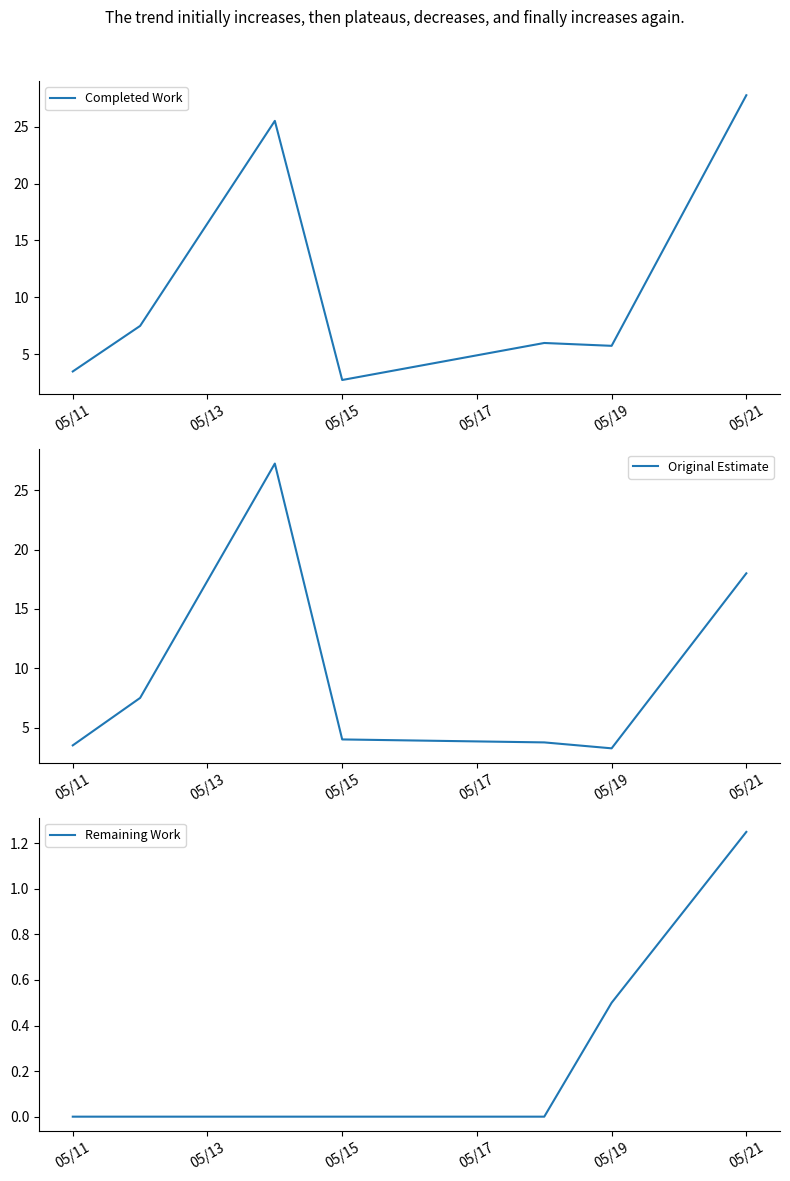

What is the total value across all series at 05/11?

7.0